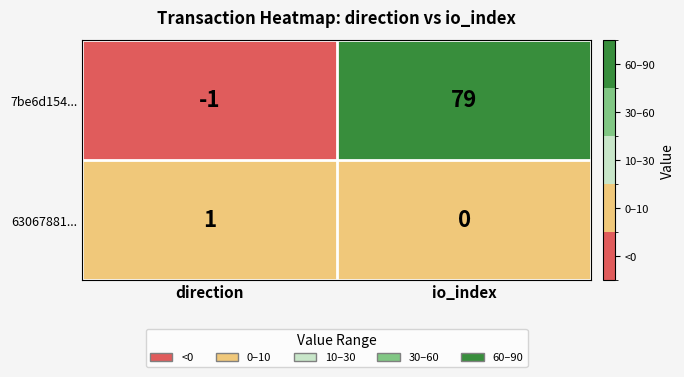

What is the total value across all series at io_index?

79